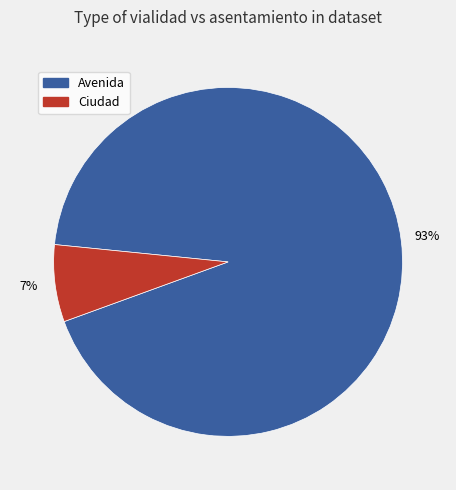

To the nearest percent, what percentage of the pie is Ciudad?

7%